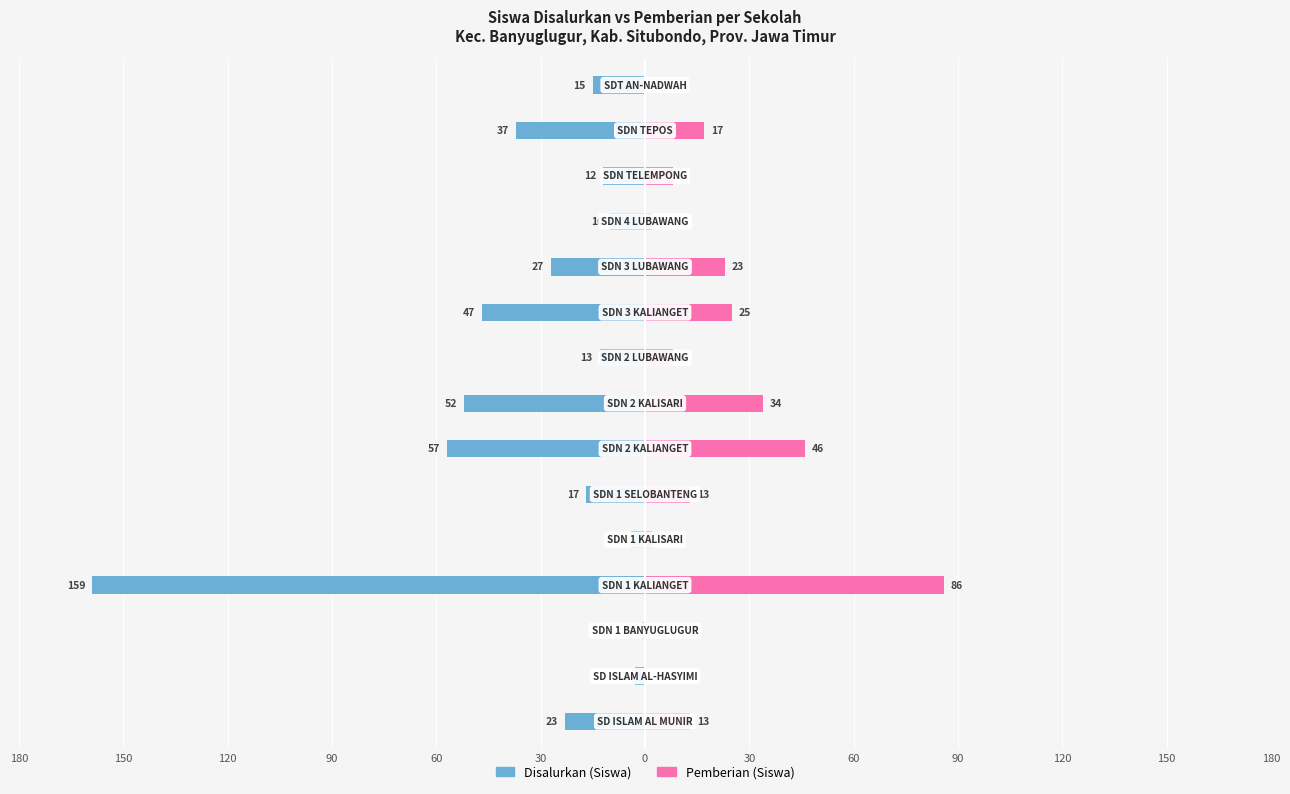

What is the spread (max minus min) of values at 30?

30